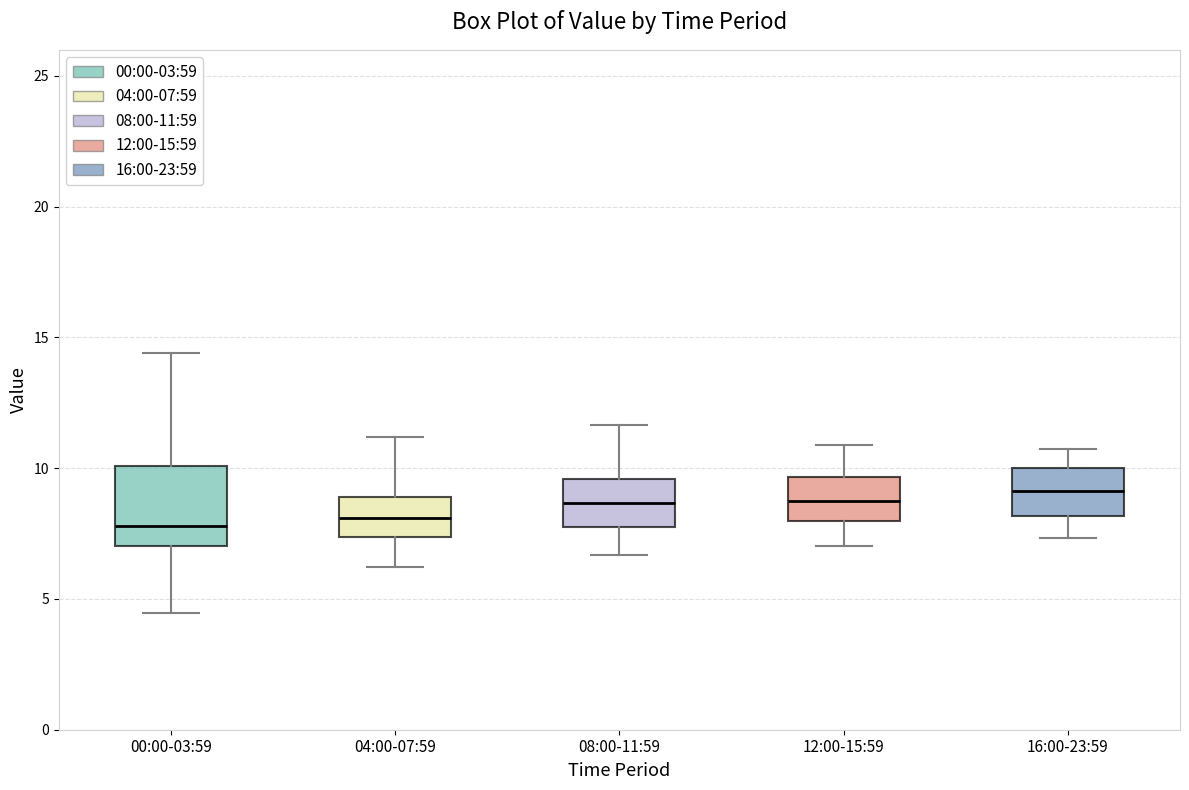

Where does the median line of the box for 00:00-03:59 sit on the y-axis? The values are not printed on the chart, so give them approximately, as read against the axis.

8.0